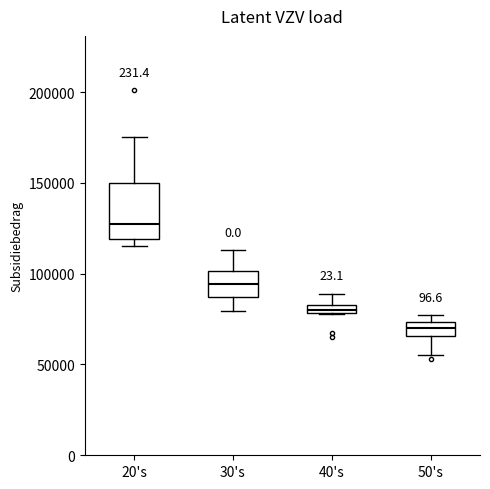

Where is the lower edge of the box for 40's on the y-axis? The values are not printed on the chart, so give them approximately, as read against the axis.

80000